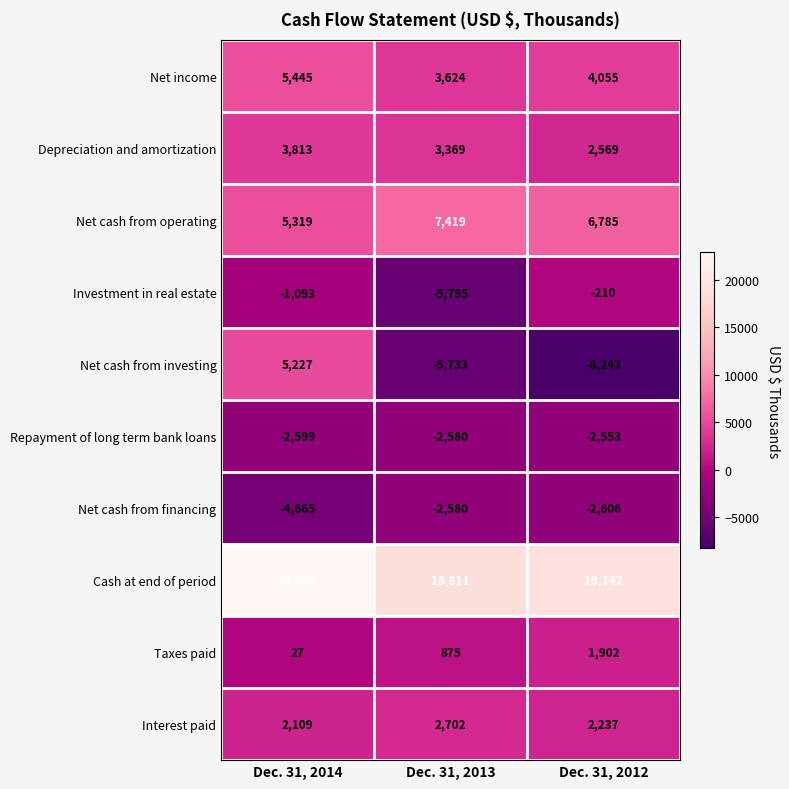

At which category is the sum across all series the highest?

Dec. 31, 2014